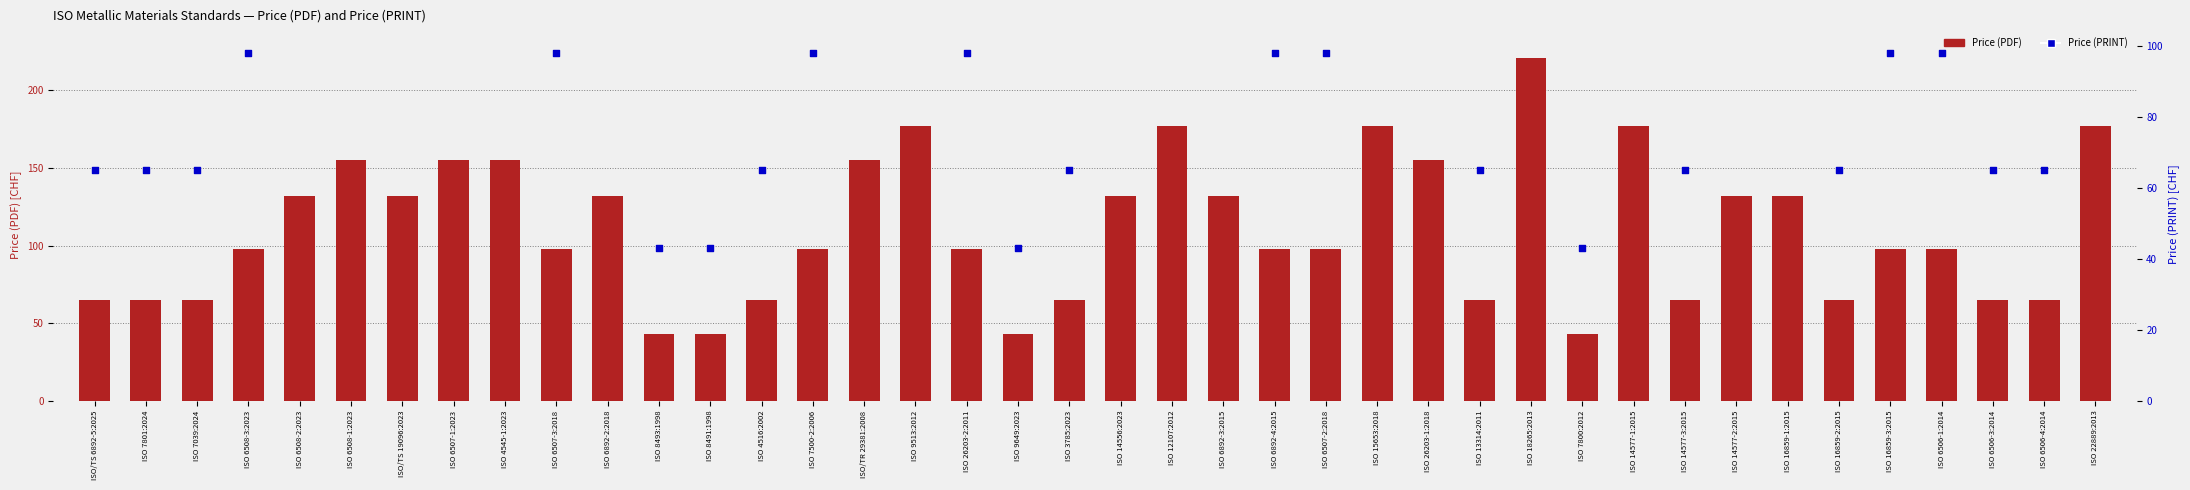

What are all the series names shown in the legend?

Price (PDF), Price (PRINT)